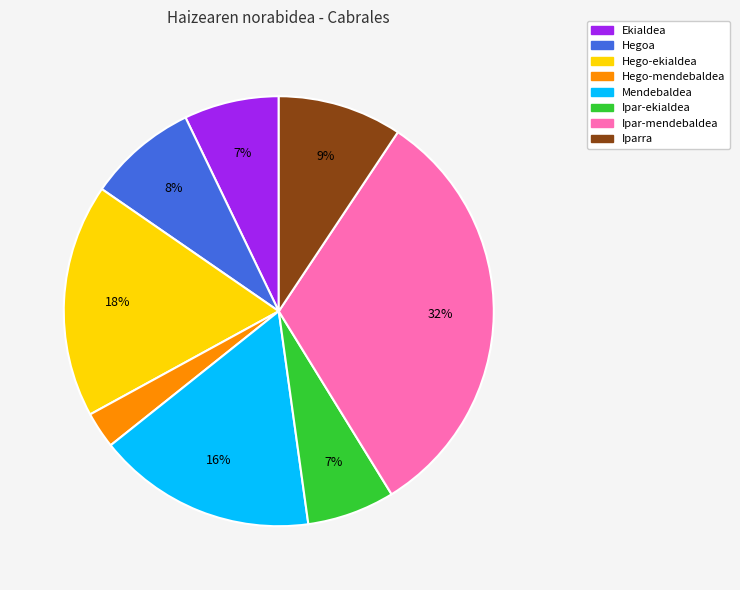

How many segments does this pie chart have?

8